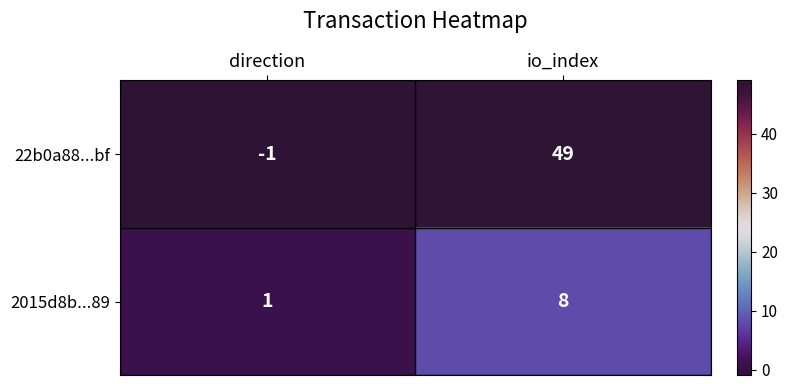

How many categories are shown in the chart?

2